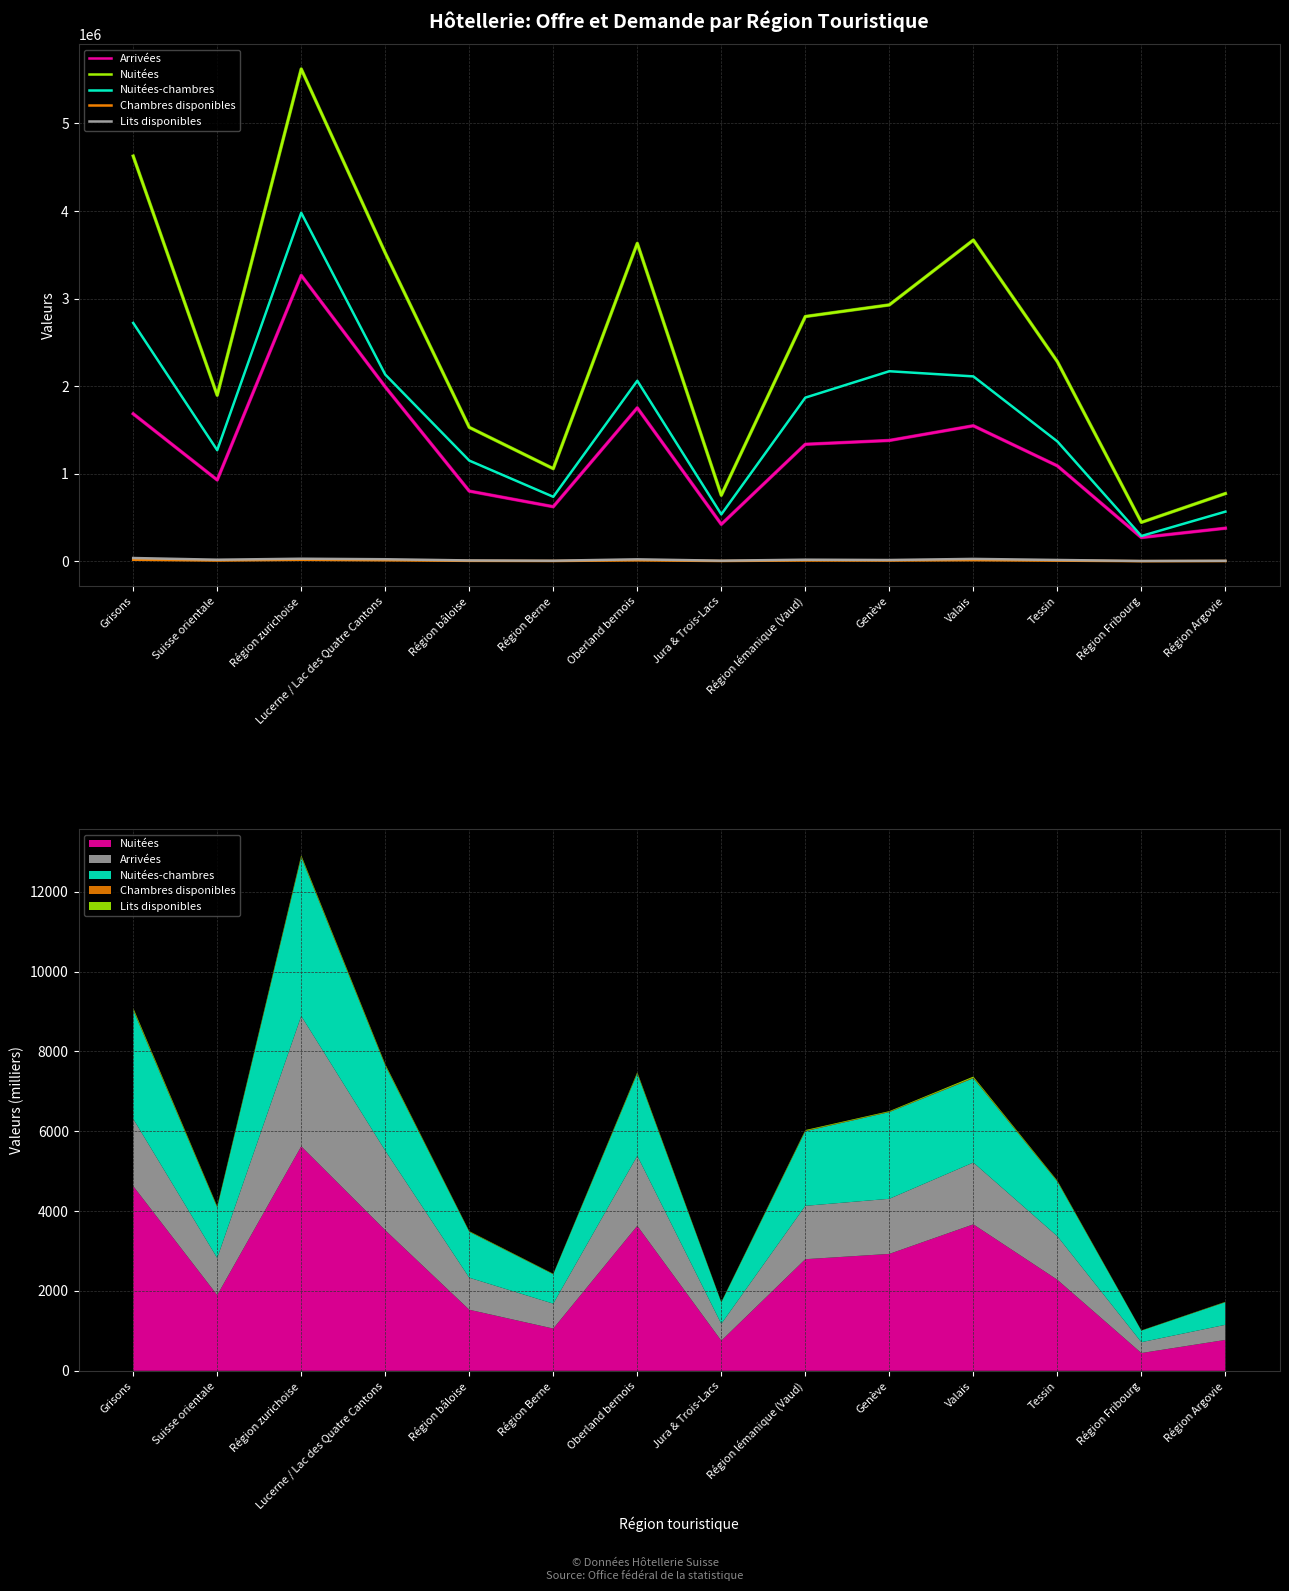

At which label is Nuitées closest to 3033573?

Genève